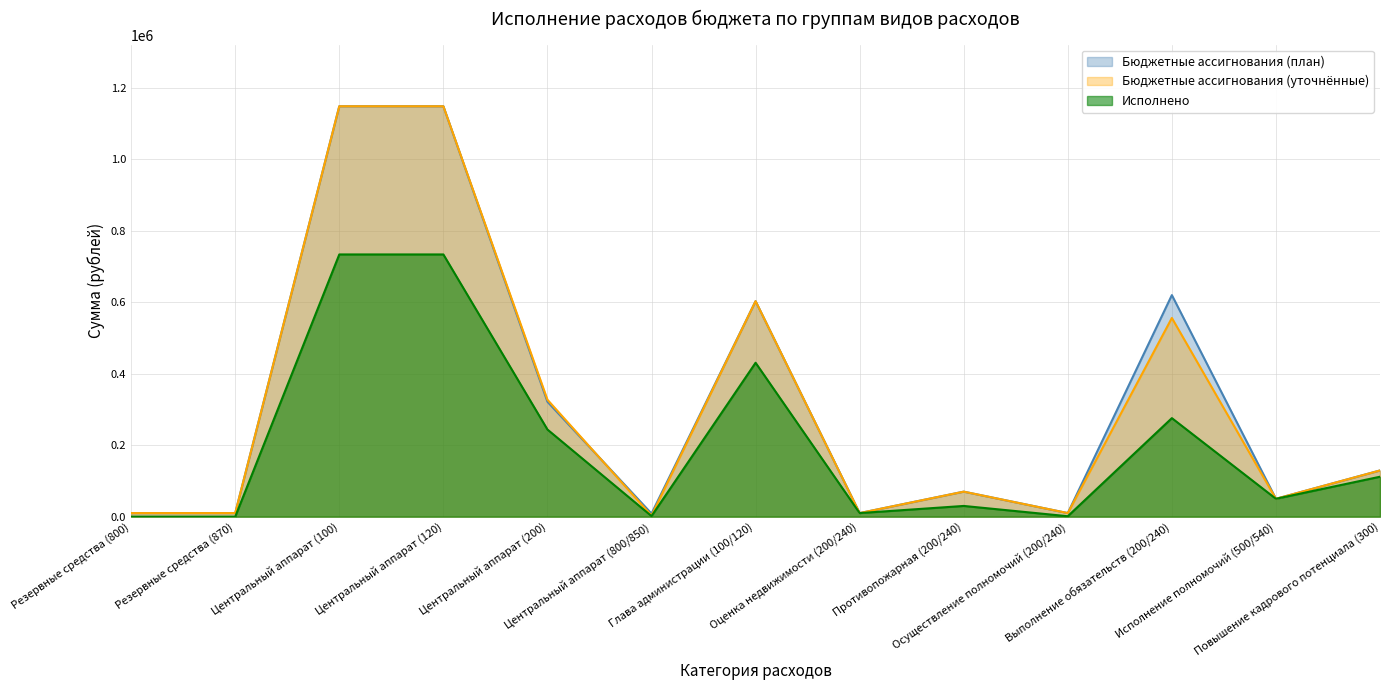

True or false: Бюджетные ассигнования (план) and Исполнено cross at least once.

False